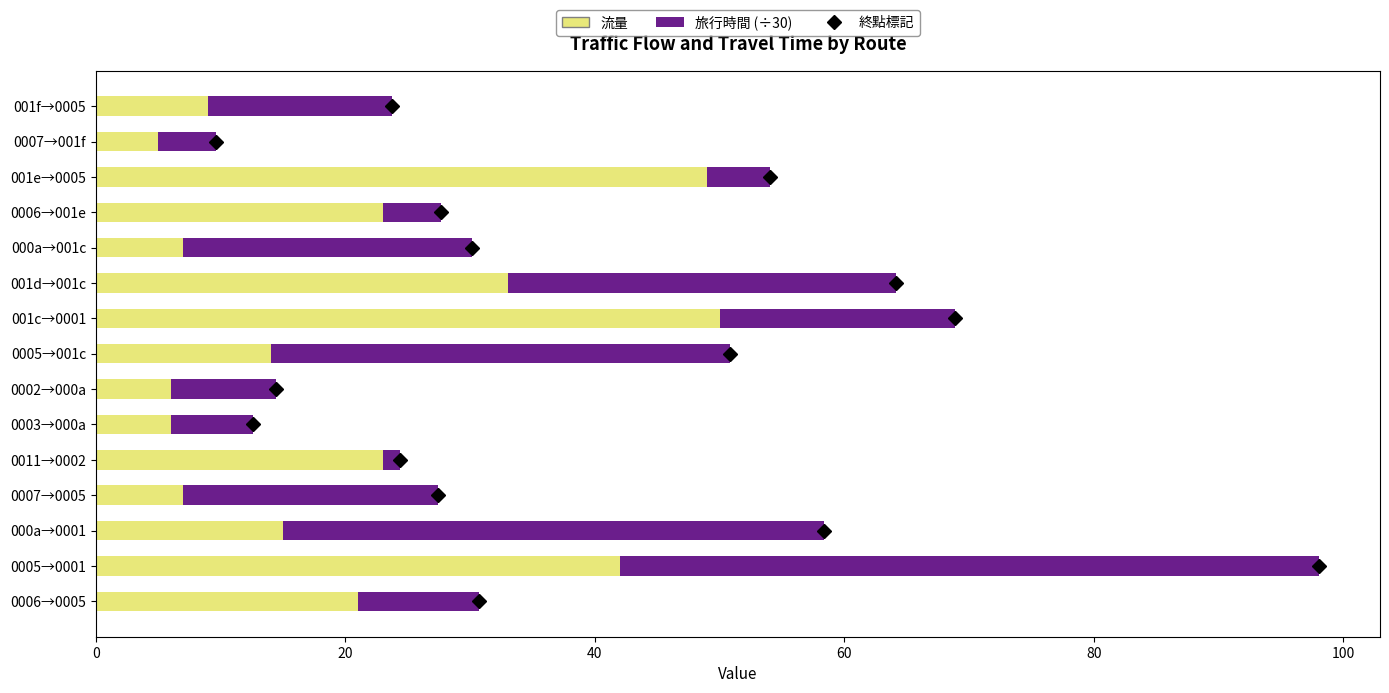

What is the difference between the second highest and second lowest values in the 流量 series?

43.0